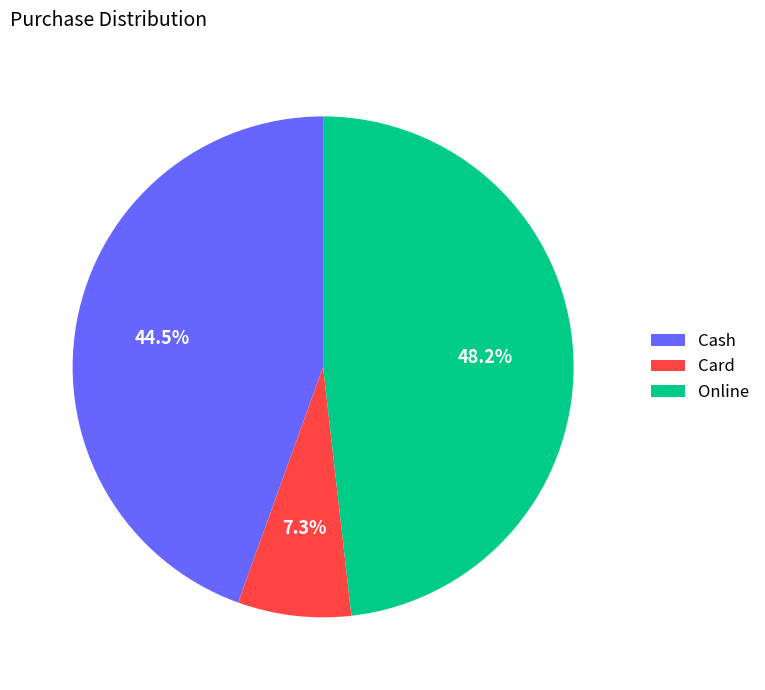

How many slices are in this pie chart?

3